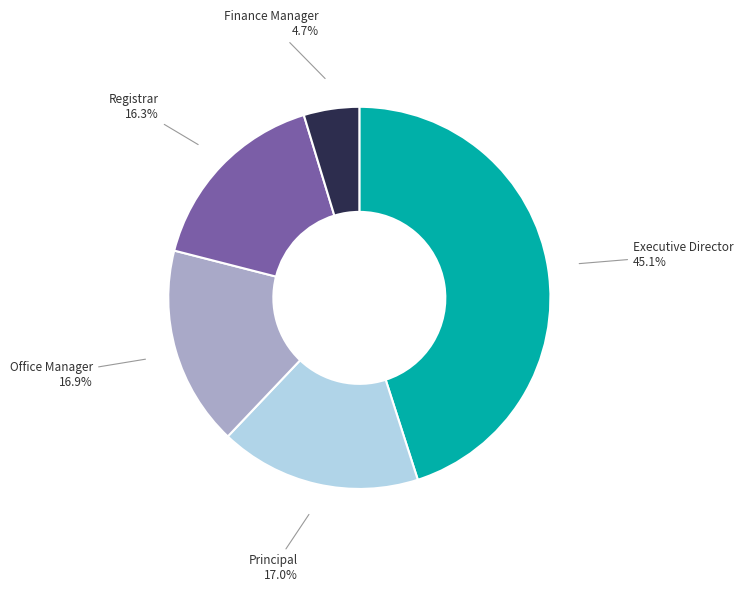

Is there a majority slice in this chart?

No